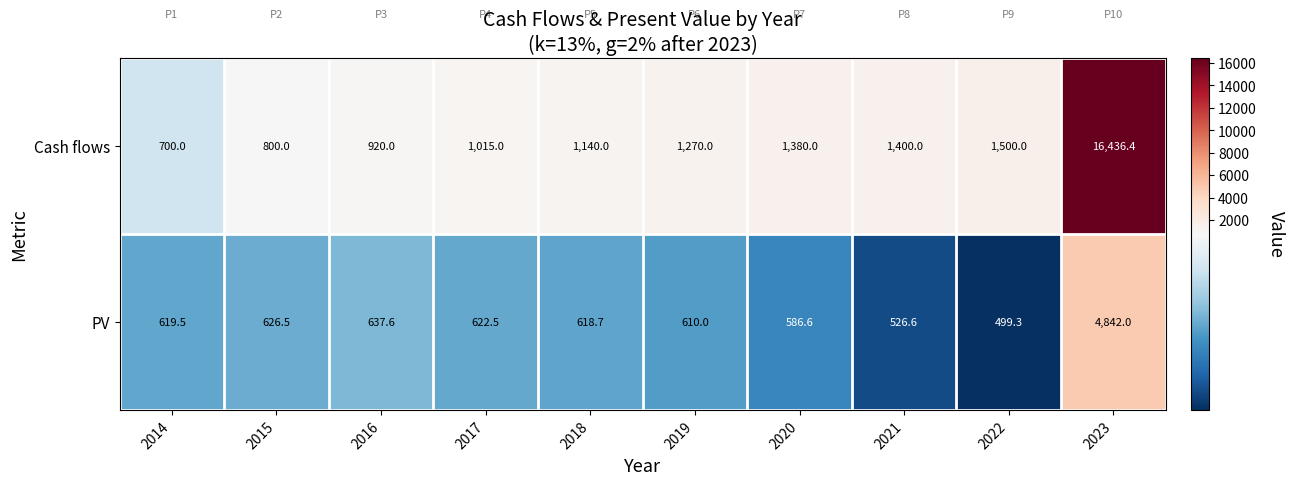

What is the difference between the PV values at 2017 and 2019?

12.5